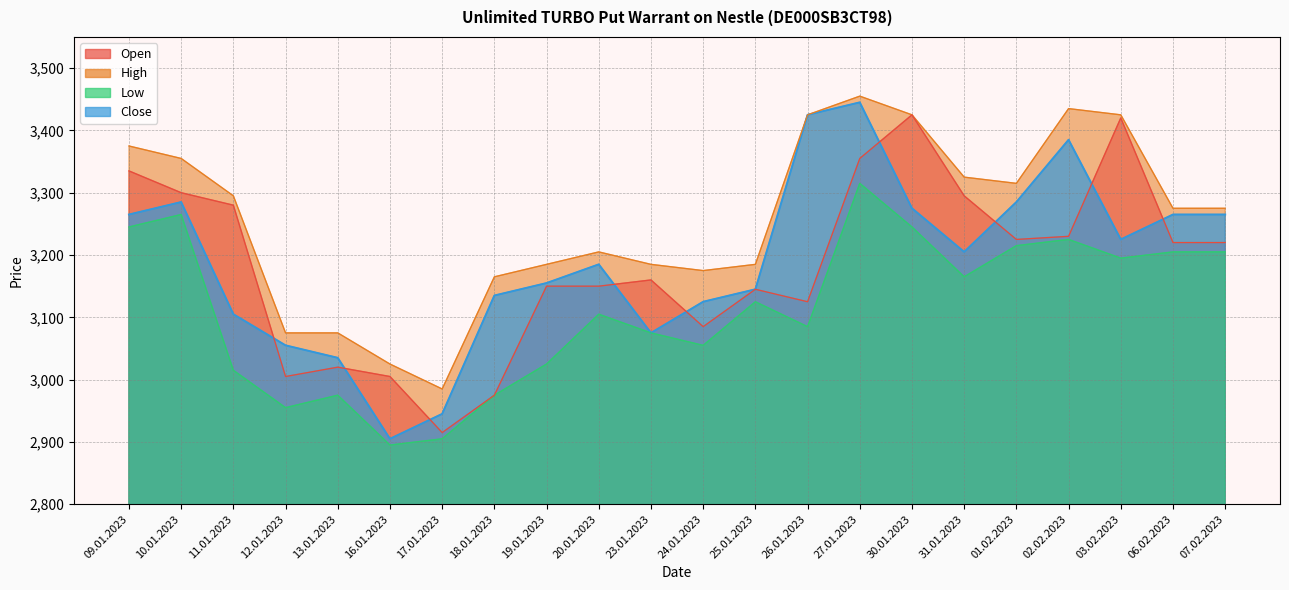

Which label corresponds to the largest value in the chart?

27.01.2023